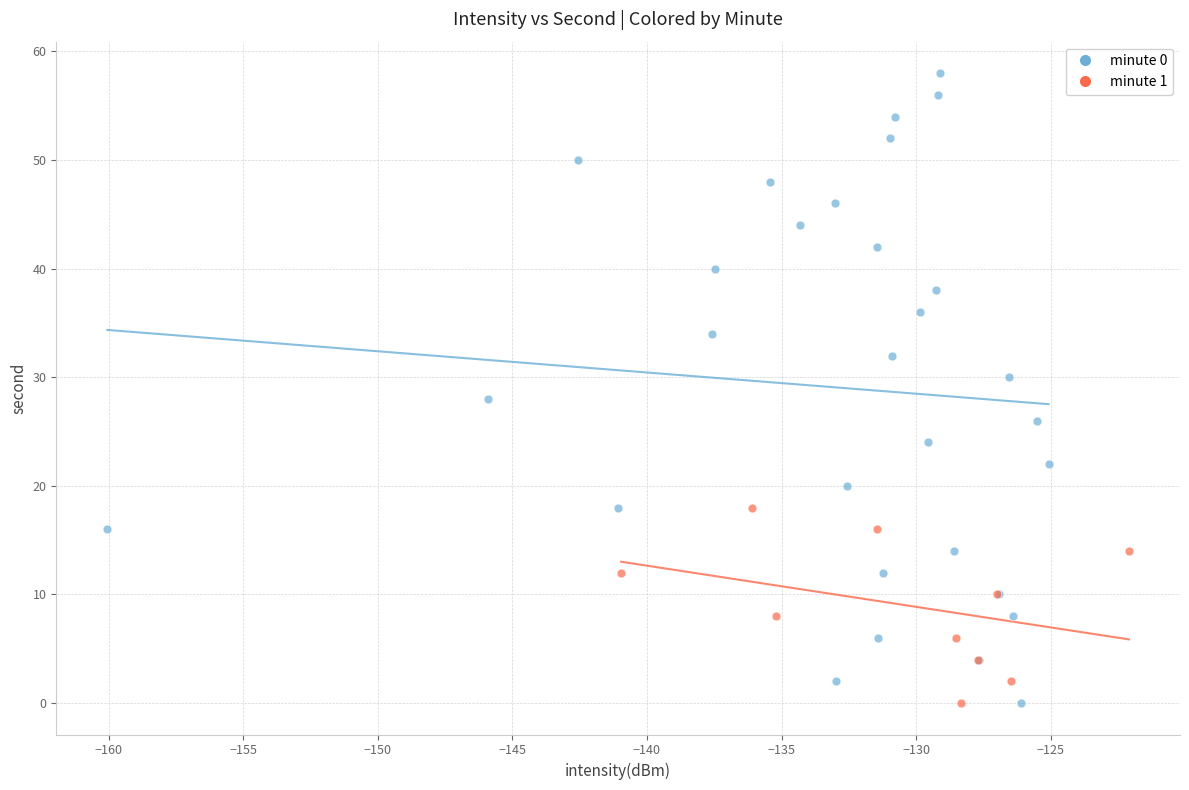

Which series has the widest spread of Y values?

minute 0